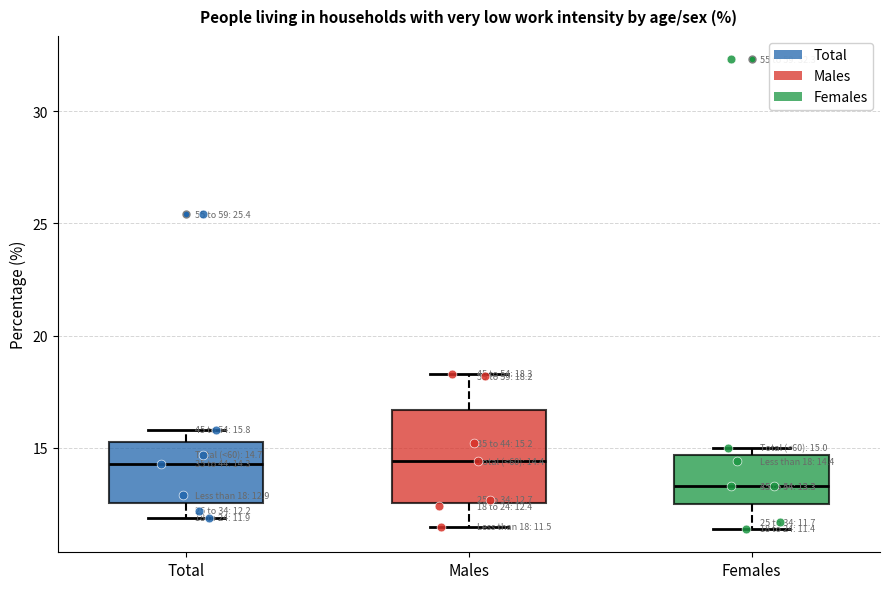

Which box's median line is the lowest?

Females